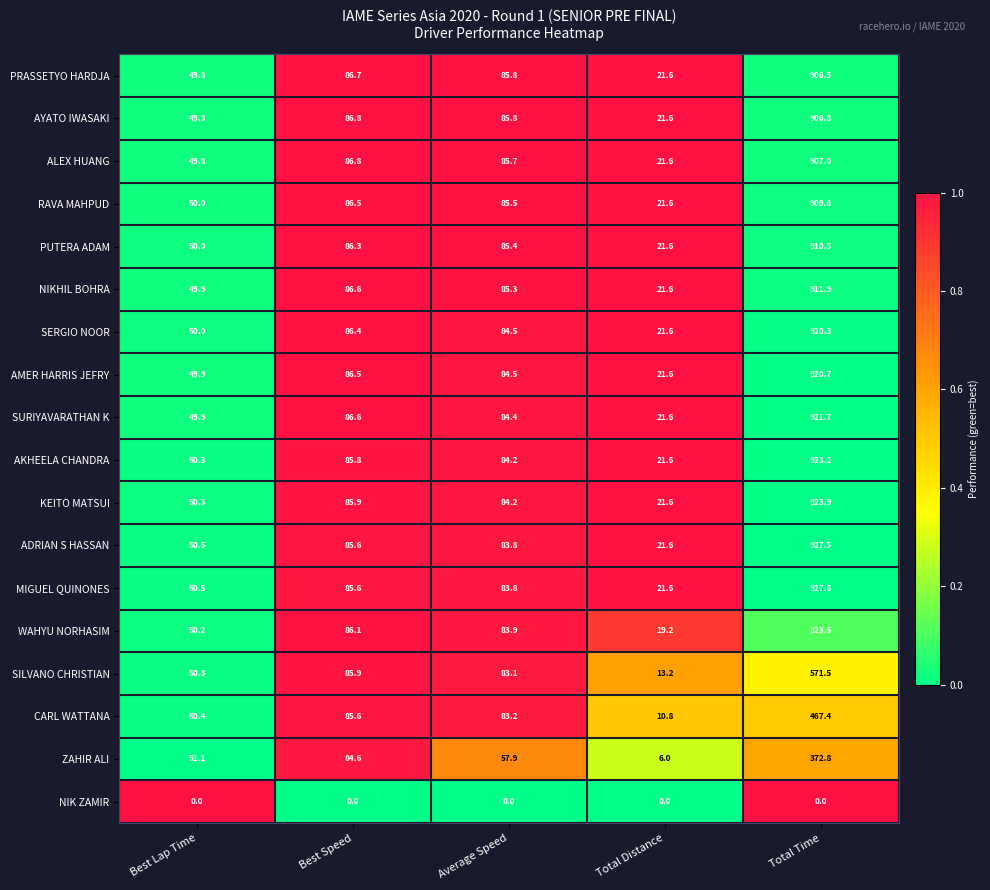

How many categories are shown in the chart?

5